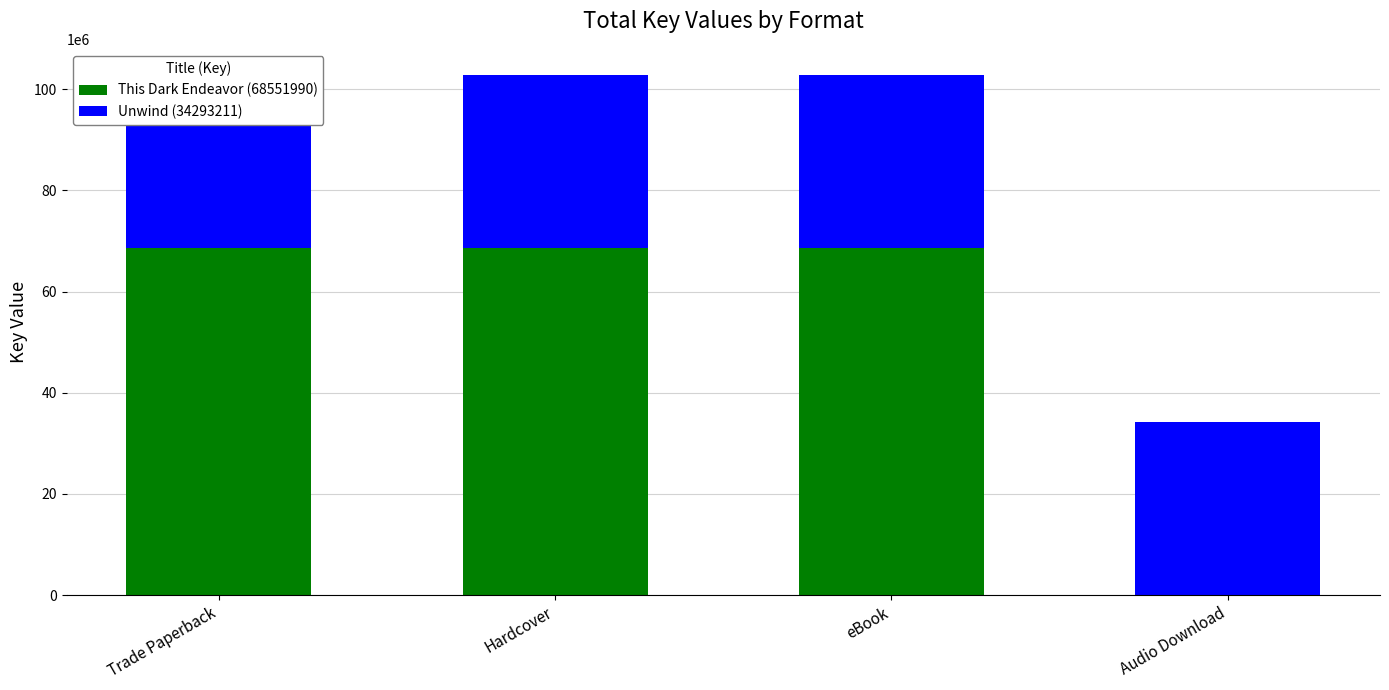

At Trade Paperback, list the series in order from largest to smallest.

This Dark Endeavor (68551990), Unwind (34293211)